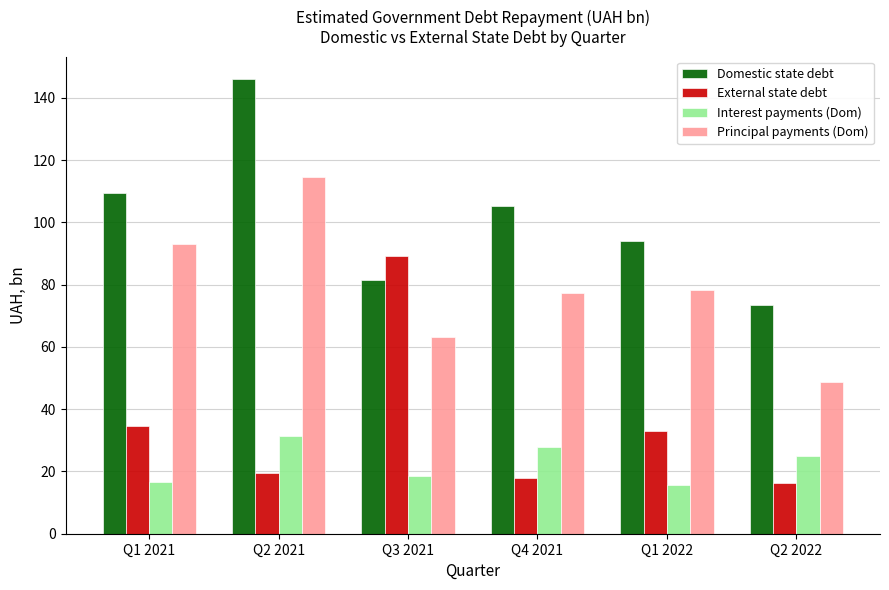

How many categories are shown in the chart?

6